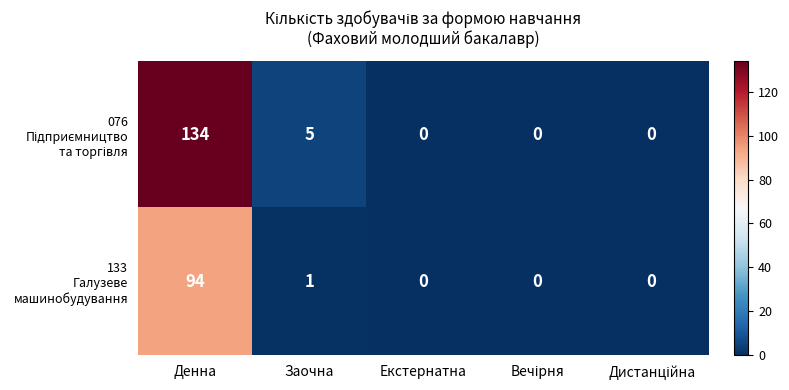

At which category is the sum across all series the highest?

Денна